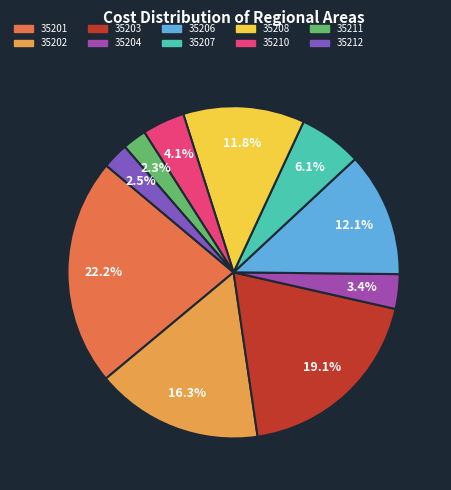

Count the number of slices in the pie.

10